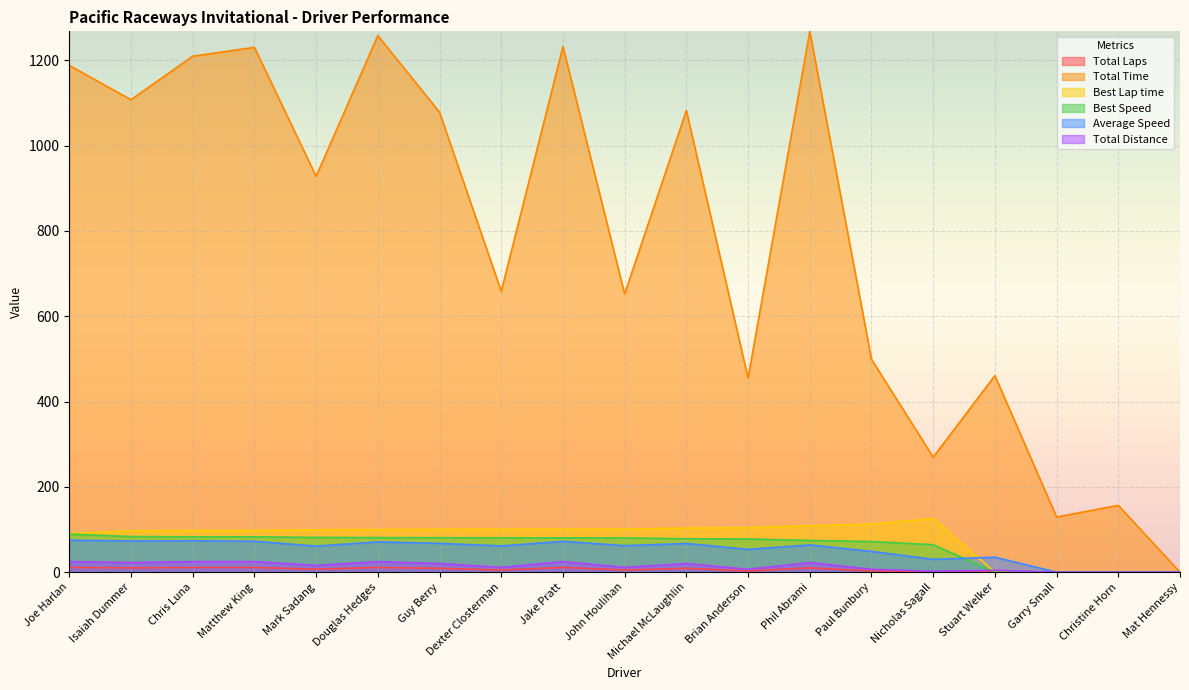

Is the value of Best Lap time at Mark Sadang greater than the value of Best Speed at John Houlihan?

Yes